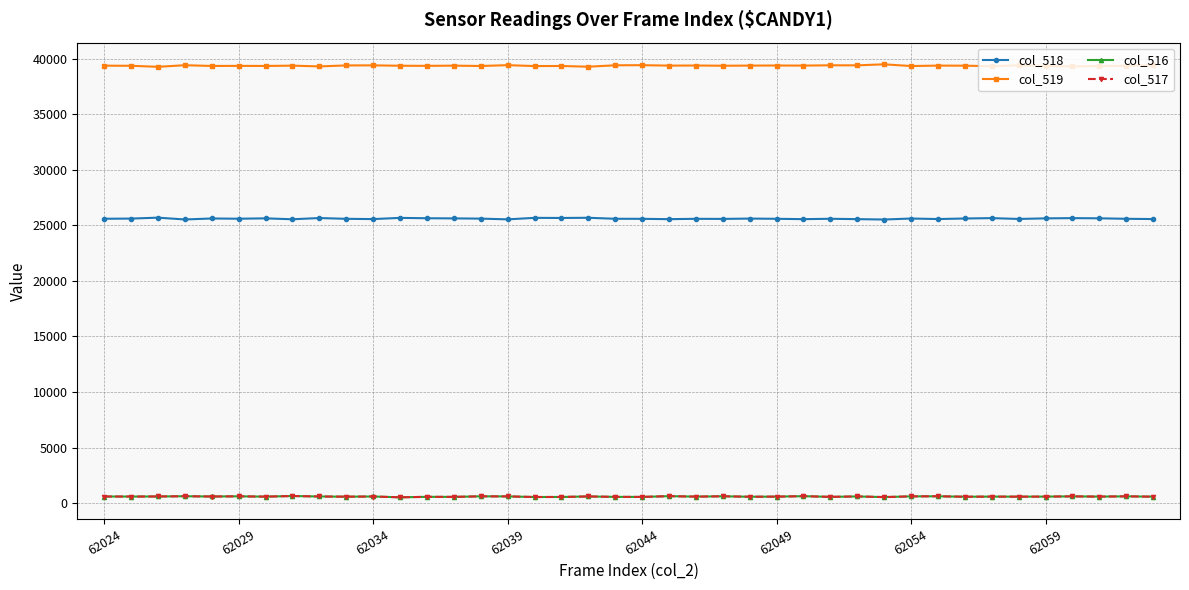

True or false: col_519 has more than 2 points higher than both neighbors.

True